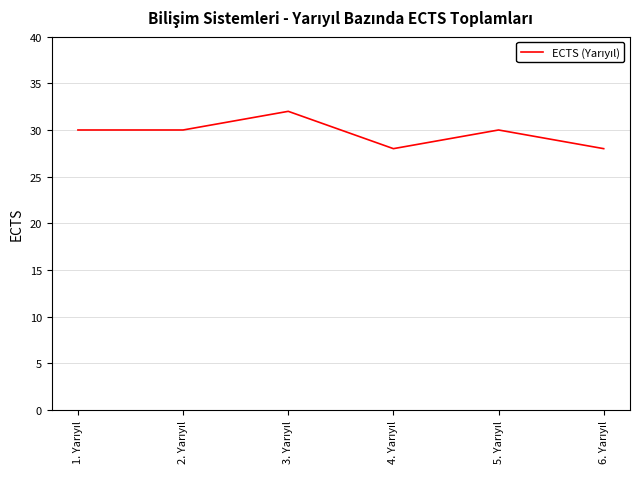

What is the greatest value displayed?

32